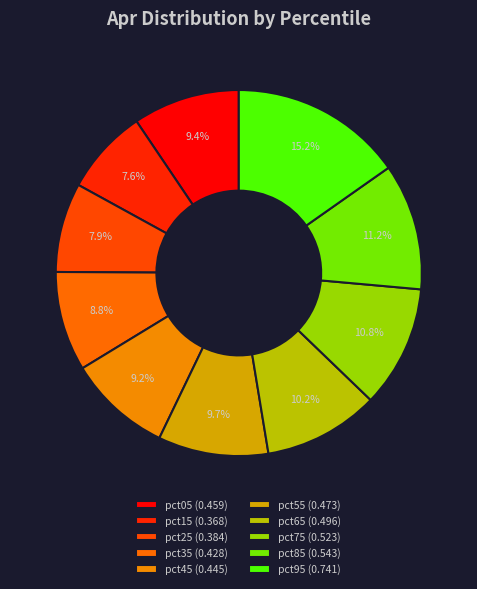

What is the smallest slice in the pie chart?

pct15